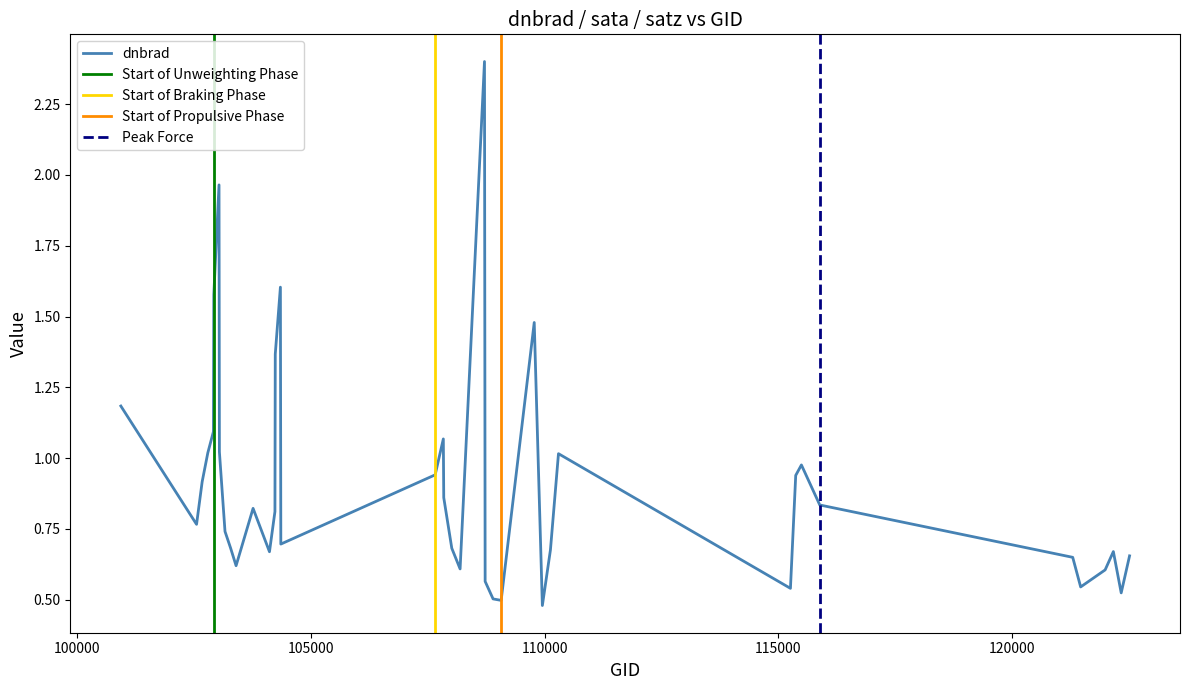

What is the maximum value for dnbrad?

2.4